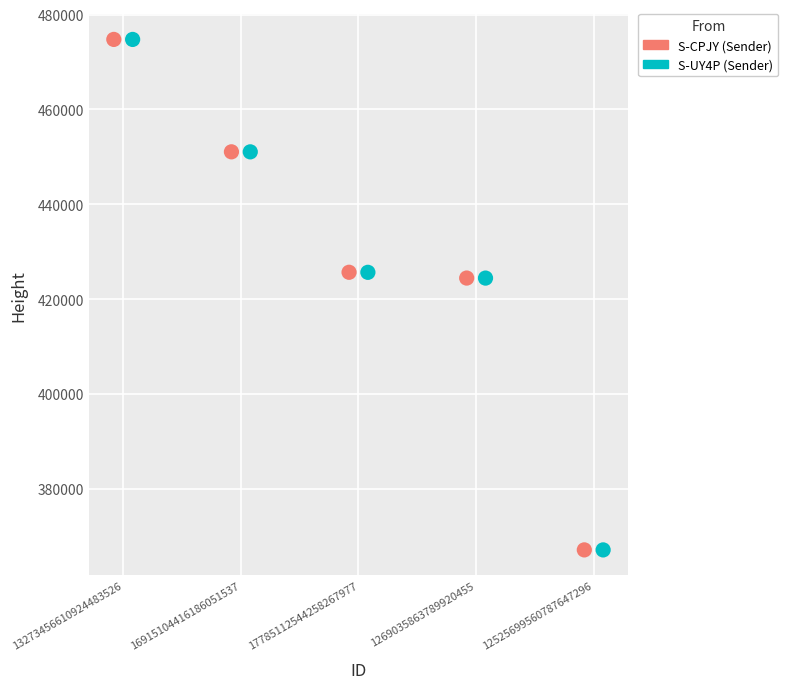

Which series has the largest Y range (max minus min)?

S-CPJY (Sender)